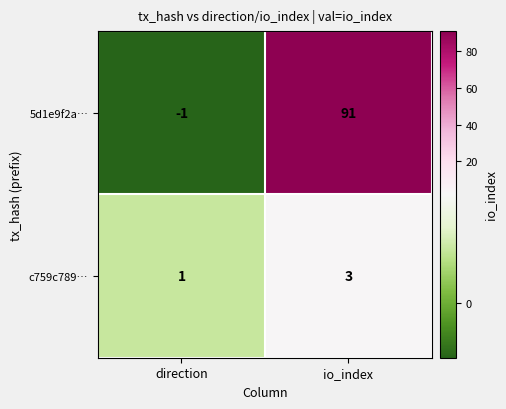

What is the sum of the 5d1e9f2a… values at direction and io_index?

90